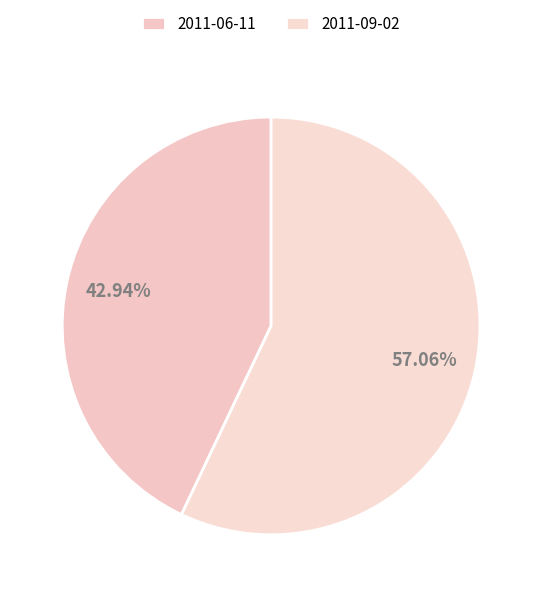

What percentage is NOT represented by 2011-09-02?

42.9%